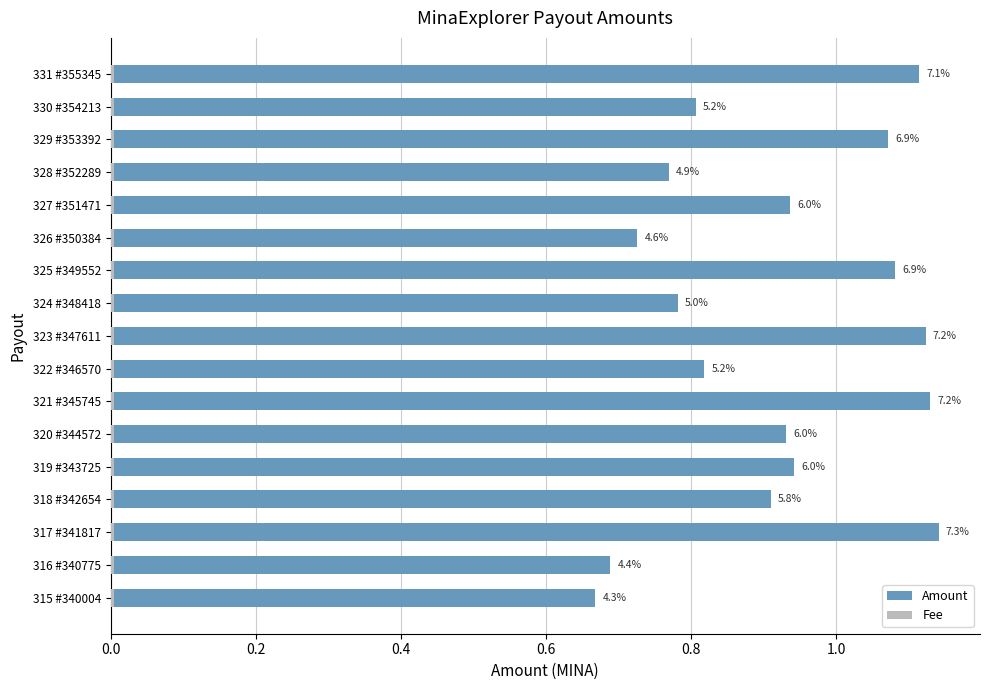

The Fee series shows 0.1 at 15. True or false?

False